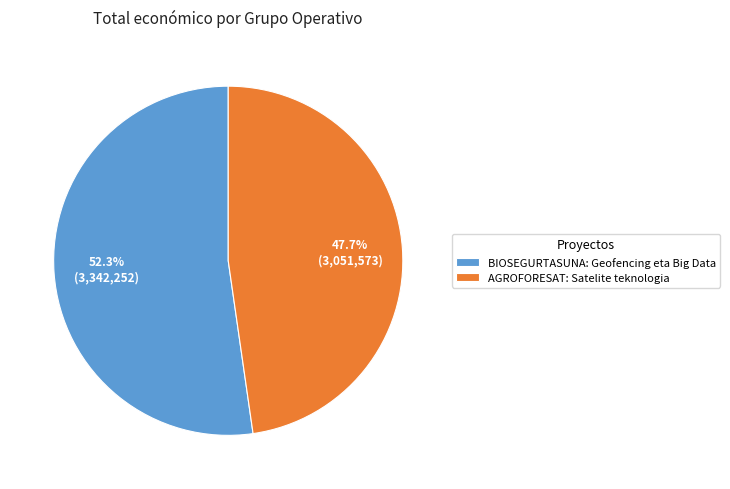

Is it true that BIOSEGURTASUNA: Geofencing eta Big Data is 64% of the pie?

False